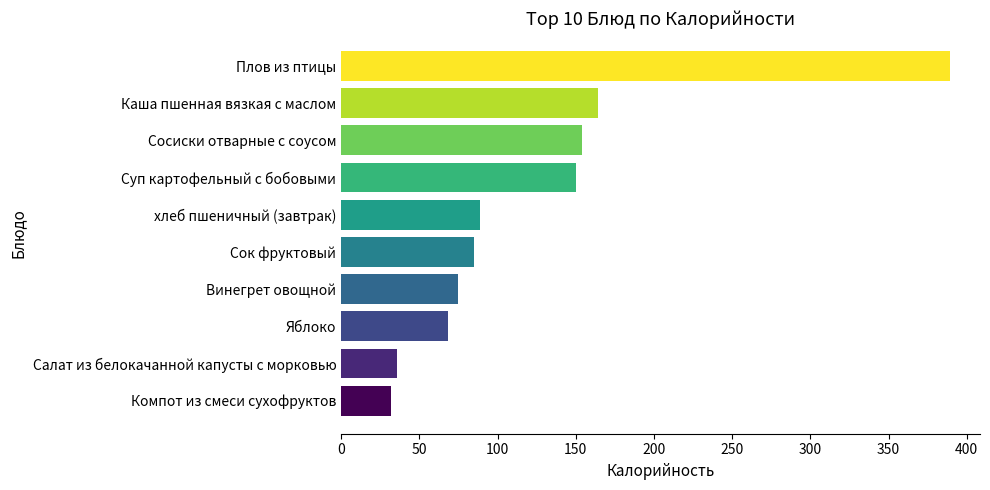

What is the sum of all values?

1242